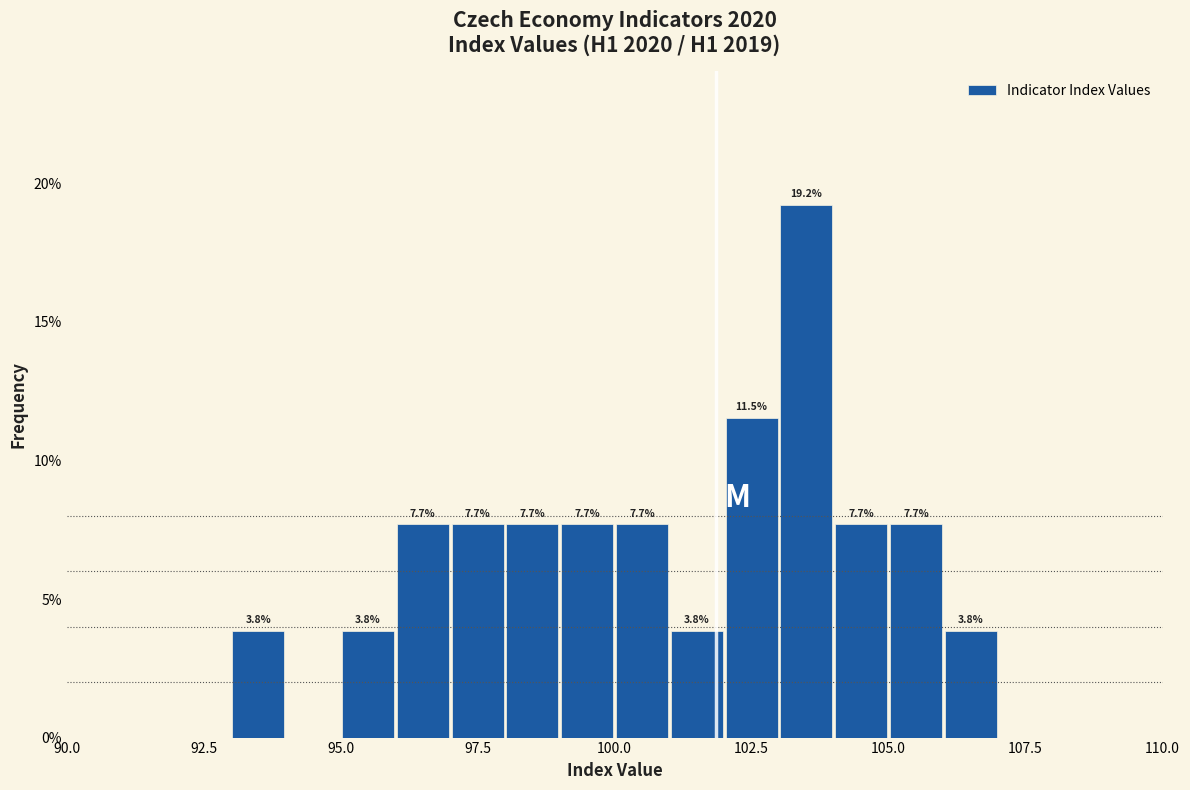

Around what value on the x-axis is the tallest bar? Give the approximate position of its centre, as read against the axis.

103.5